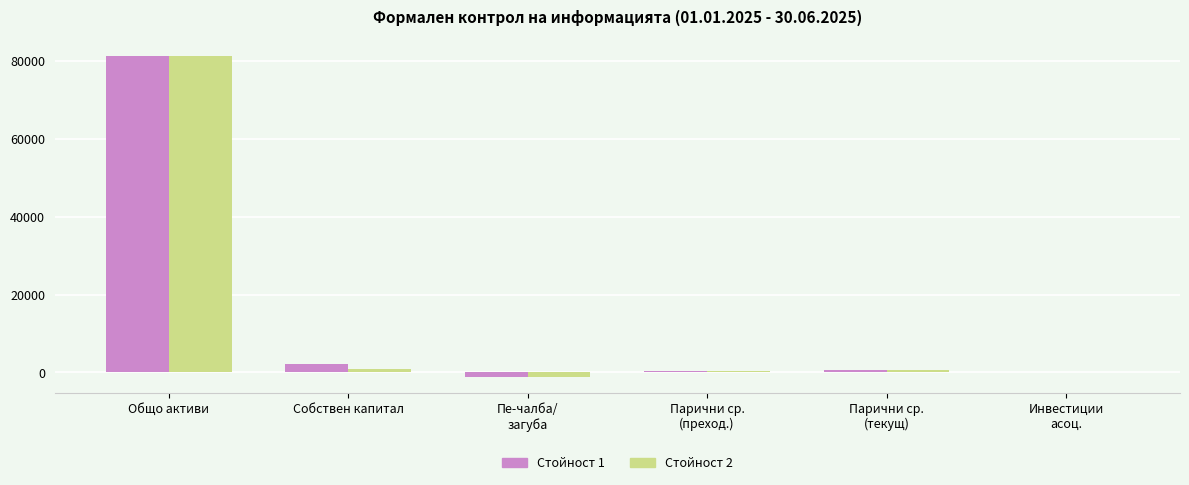

Count the number of categories in the chart.

6